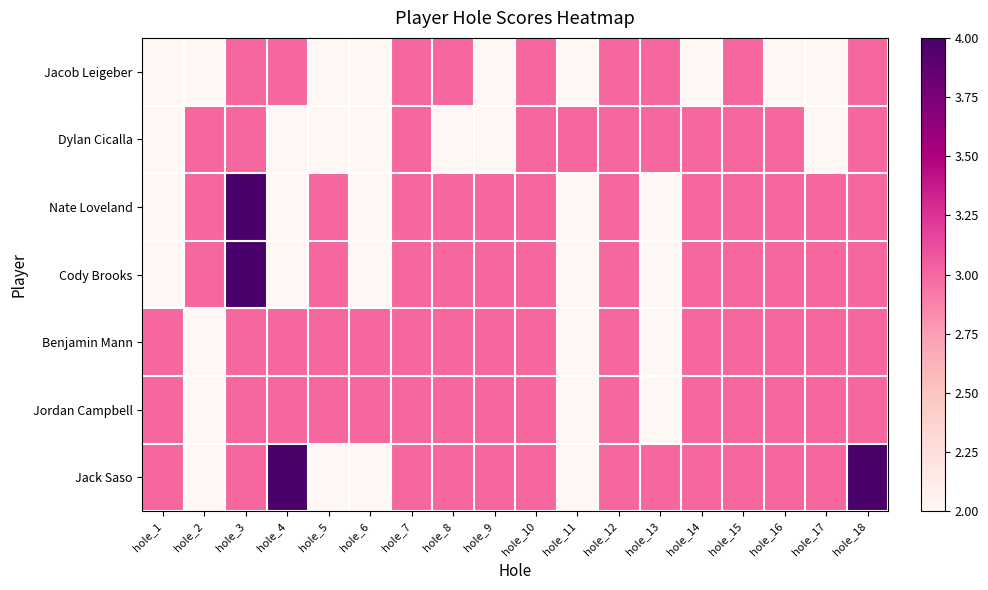

What is the smallest value displayed?

2